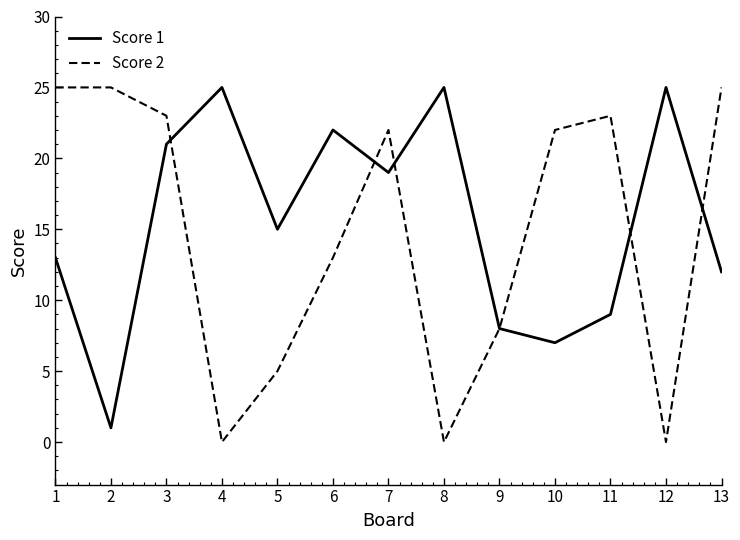

Reading left to right, extract all data points from this chart.

Score 1: 13	1	21	25	15	22	19	25	8	7	9	25	12
Score 2: 25	25	23	0	5	13	22	0	8	22	23	0	25